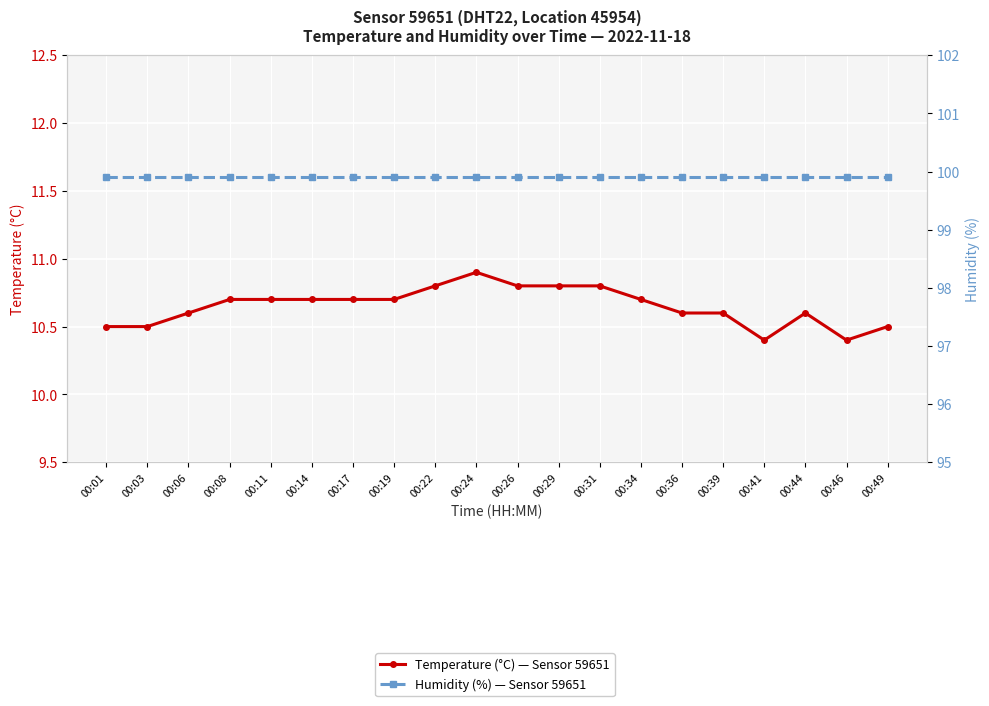

Between 00:08 and 00:34, which series saw the biggest shift?

Temperature (°C) — Sensor 59651